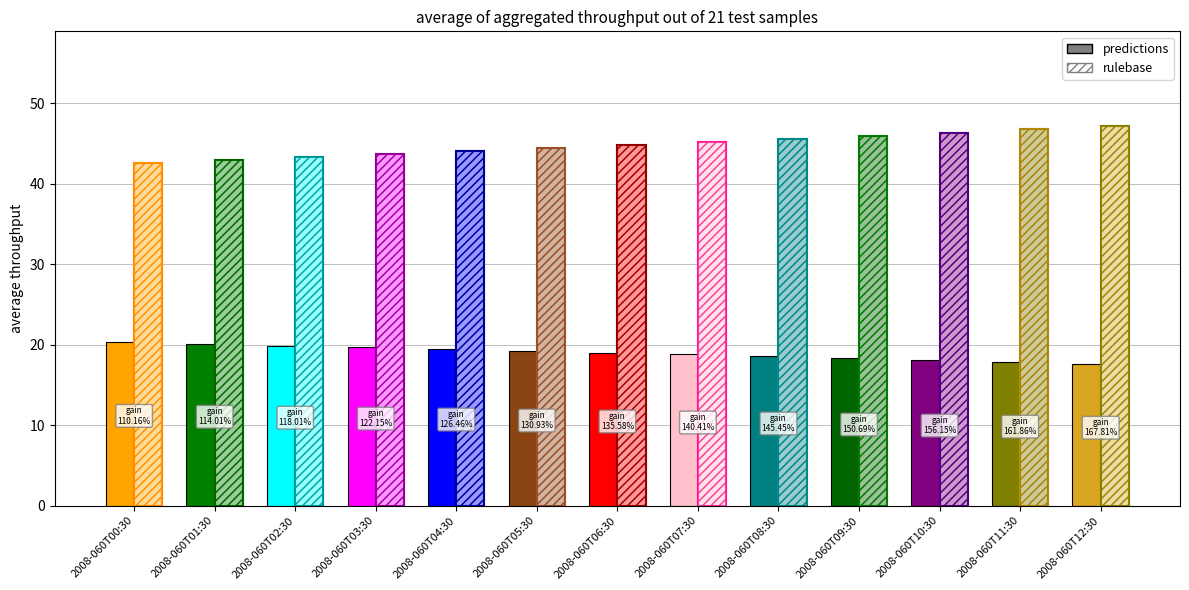

True or false: Latitude has a value of 61.7 at 2008-060T03:30.

False